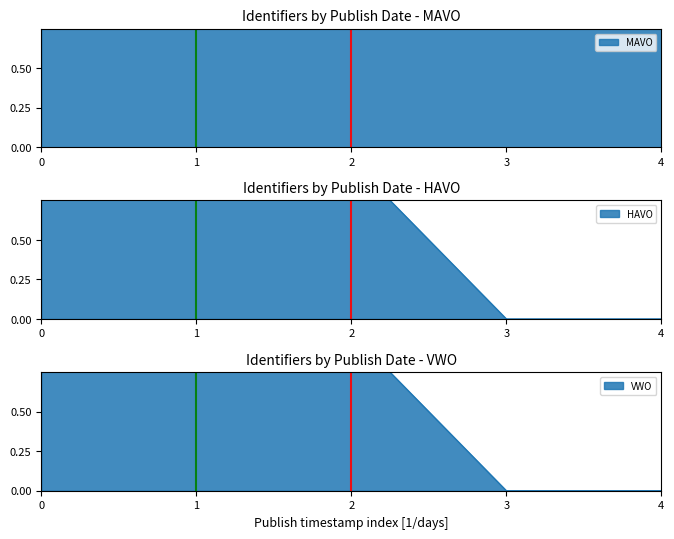

What is the average value of the VWO series?

0.6